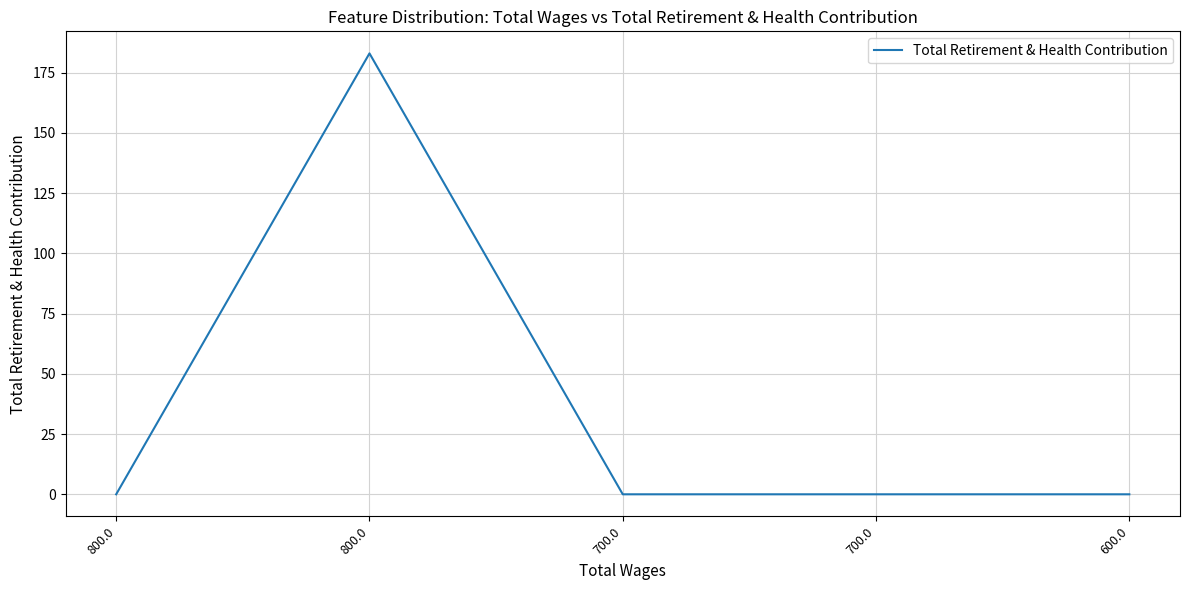

The value at 600.0 is 0. True or false?

True